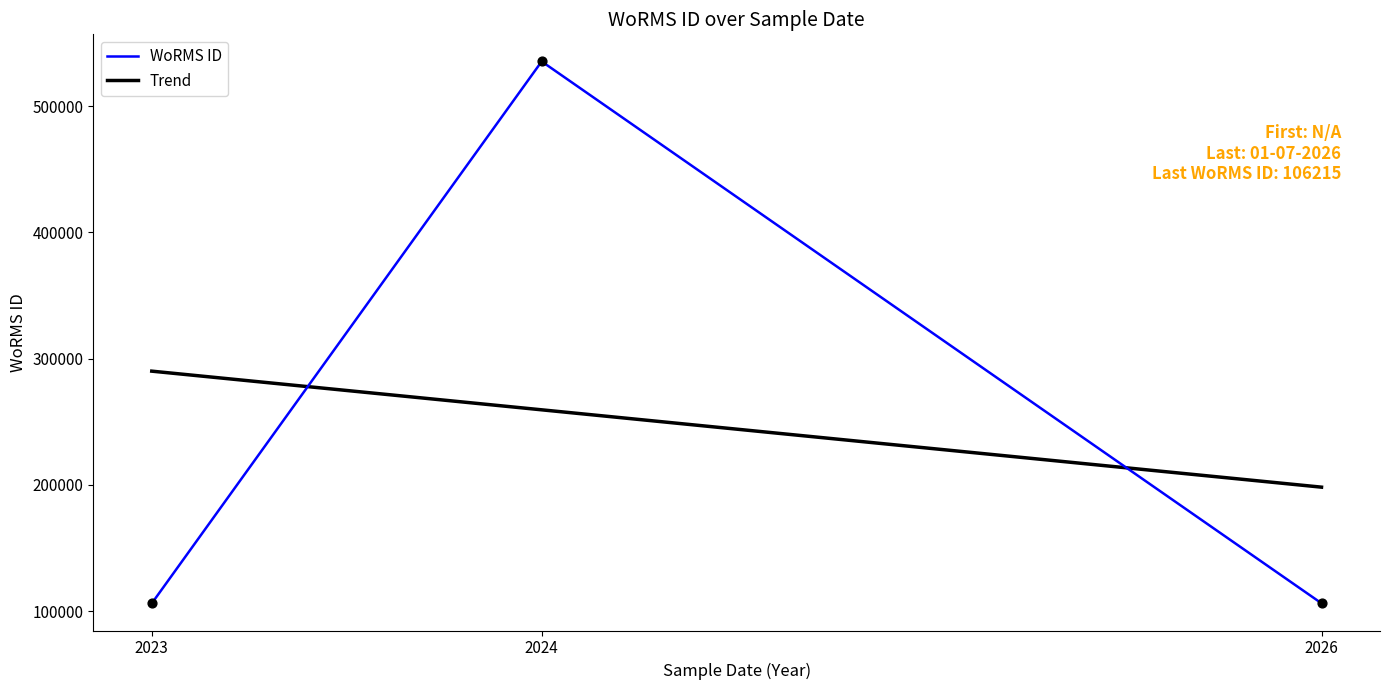

At how many categories does at least one series exceed 136225?

3